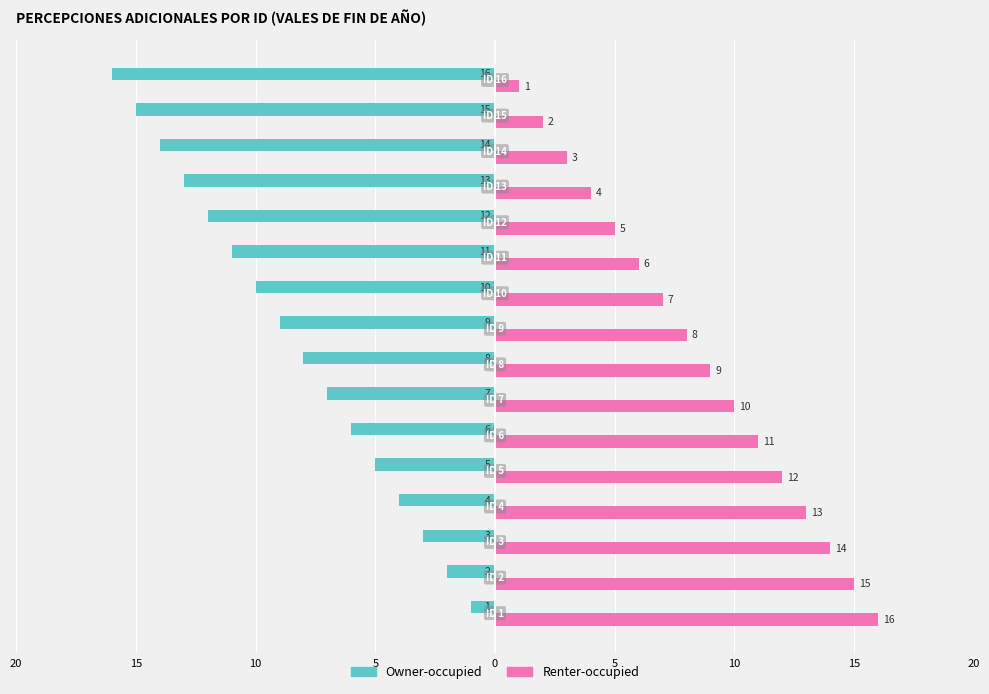

Rank the series by their average value, from lowest to highest.

Owner-occupied, Renter-occupied